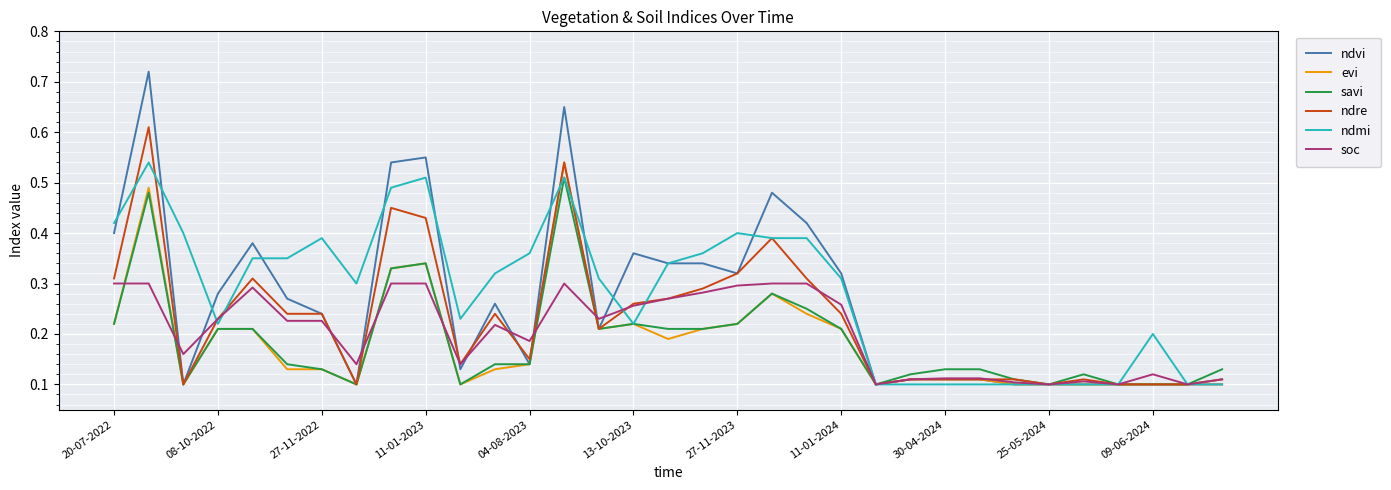

Which series has the widest spread of values?

ndvi